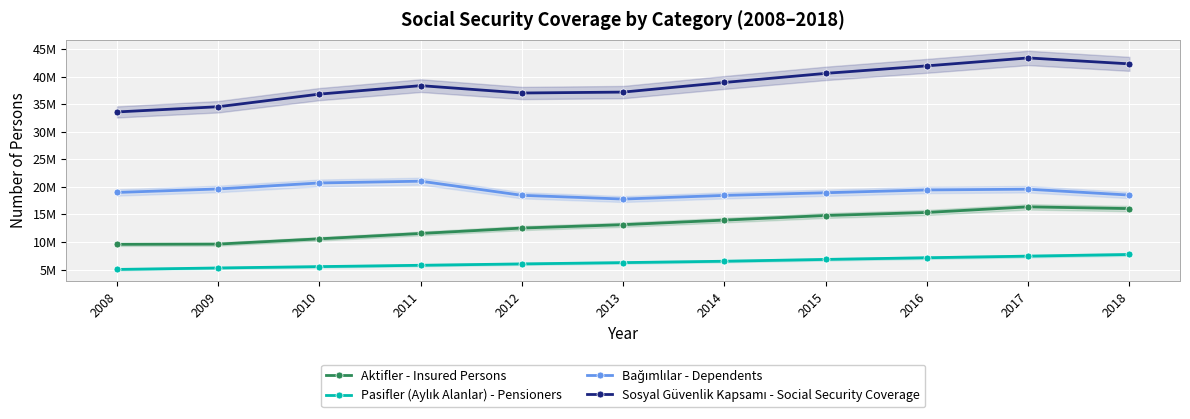

True or false: Bağımlılar - Dependents and Aktifler - Insured Persons intersect in this chart.

False